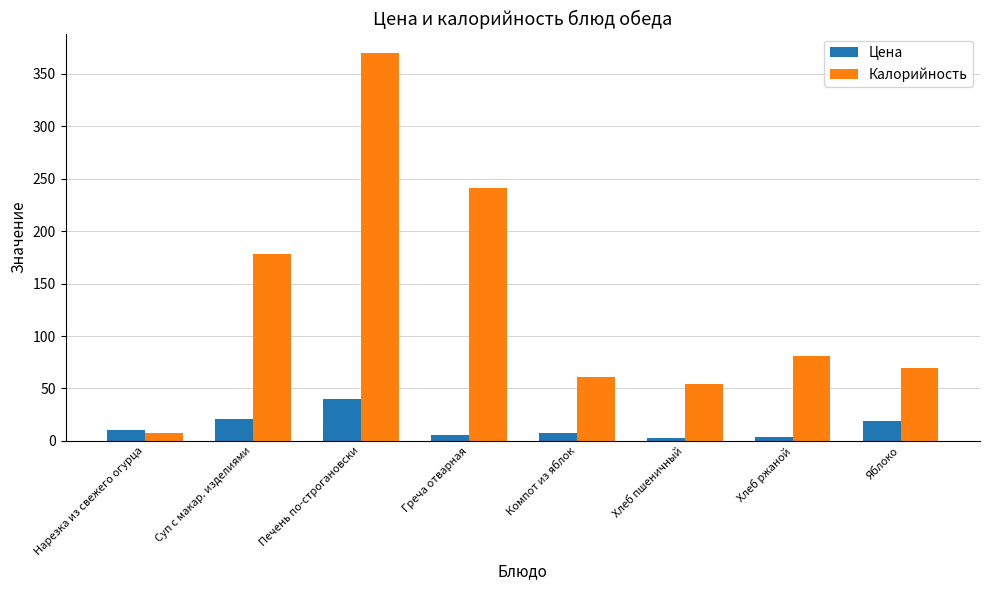

What is the label of the 3rd bar from the left?

Печень по-строгановски